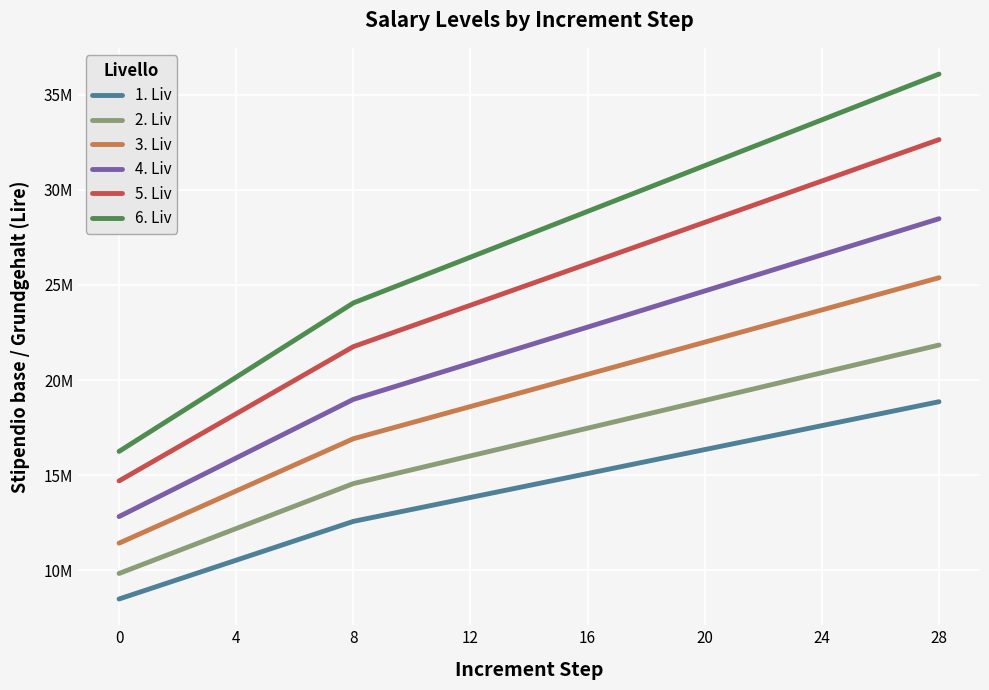

Does the chart display data point markers on the line(s)?

No